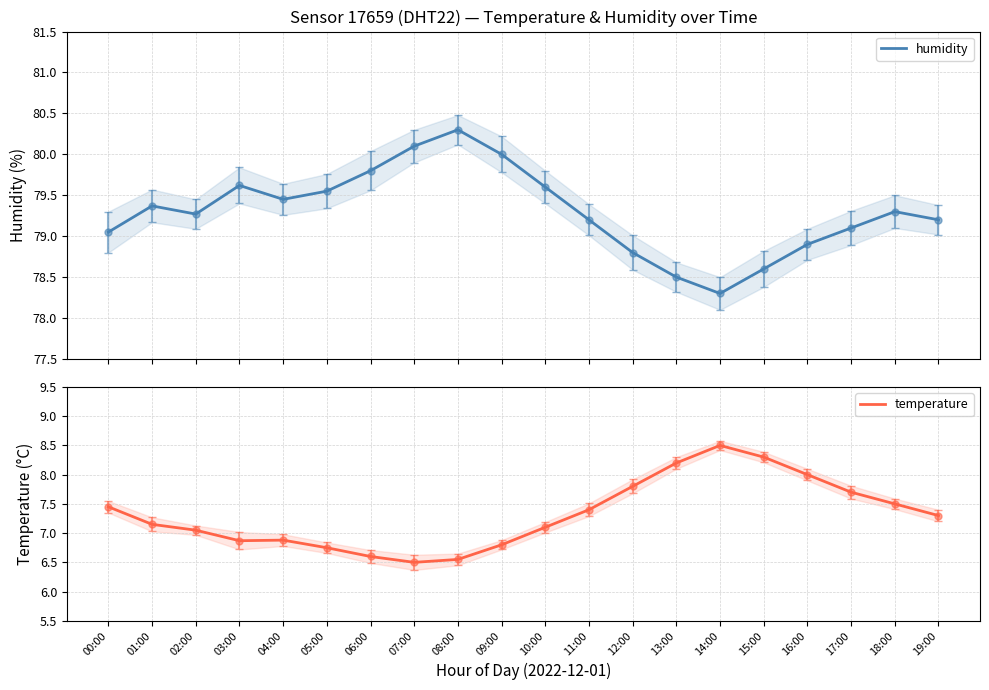

Reading right to left, extract all data points from this chart.

humidity: 19:00=79.2	18:00=79.3	17:00=79.1	16:00=78.9	15:00=78.6	14:00=78.3	13:00=78.5	12:00=78.8	11:00=79.2	10:00=79.6	09:00=80.0	08:00=80.3	07:00=80.1	06:00=79.8	05:00=79.5	04:00=79.5	03:00=79.6	02:00=79.3	01:00=79.4	00:00=79.0
temperature: 19:00=7.3	18:00=7.5	17:00=7.7	16:00=8.0	15:00=8.3	14:00=8.5	13:00=8.2	12:00=7.8	11:00=7.4	10:00=7.1	09:00=6.8	08:00=6.5	07:00=6.5	06:00=6.6	05:00=6.8	04:00=6.9	03:00=6.9	02:00=7.0	01:00=7.2	00:00=7.5